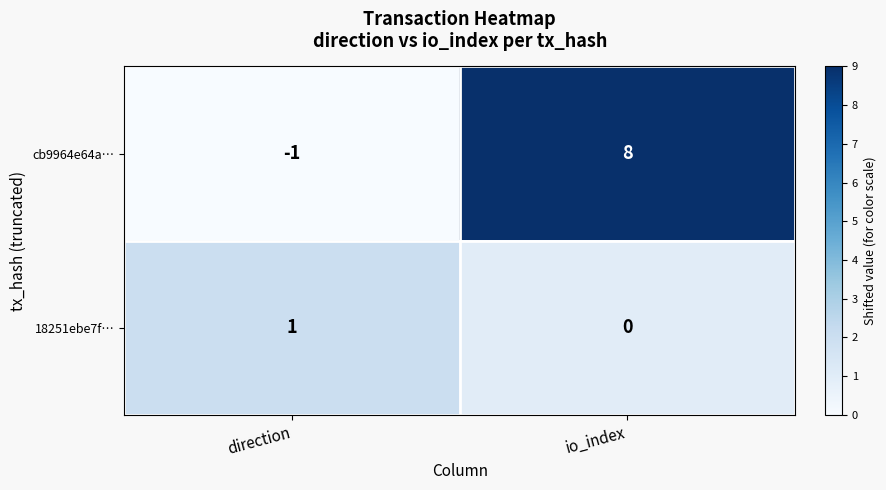

Reading left to right, list all the values displayed in this chart.

cb9964e64a…: -1	8
18251ebe7f…: 1	0